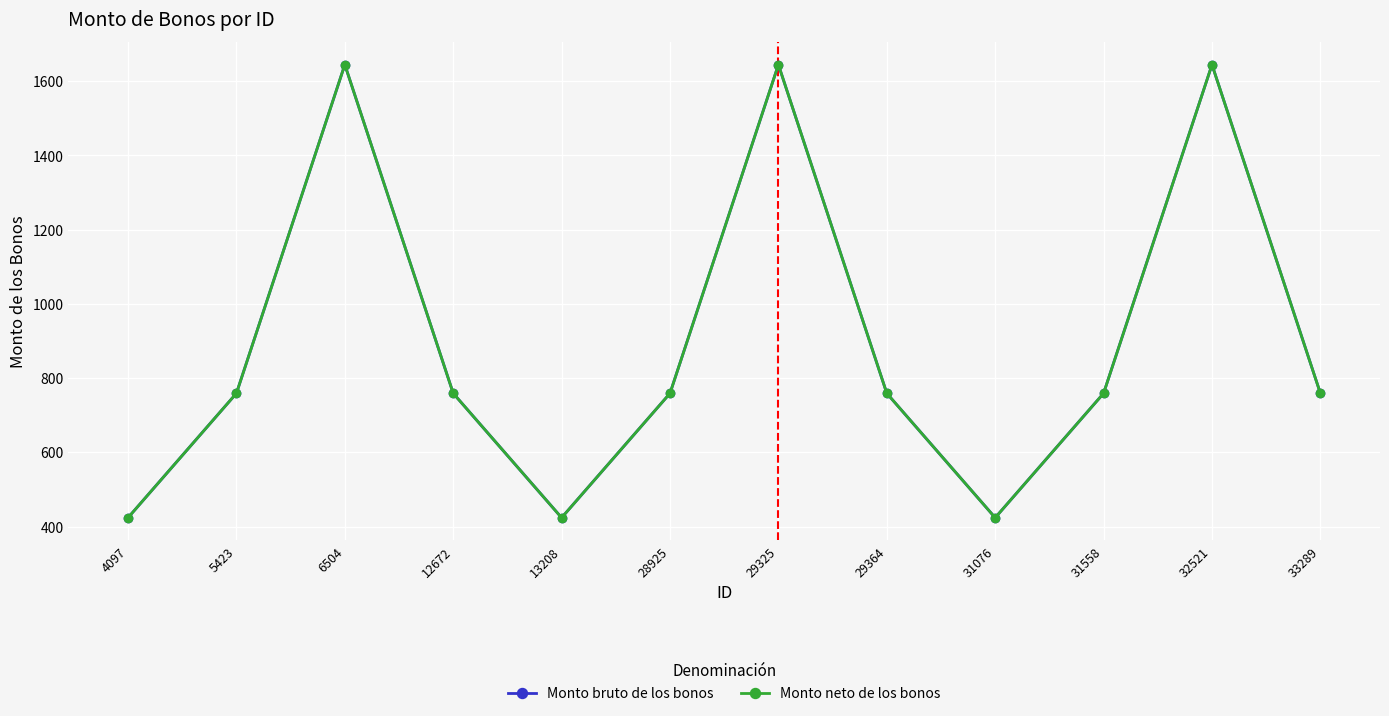

The value of Monto bruto de los bonos at 6504 is 2913.3. True or false?

False